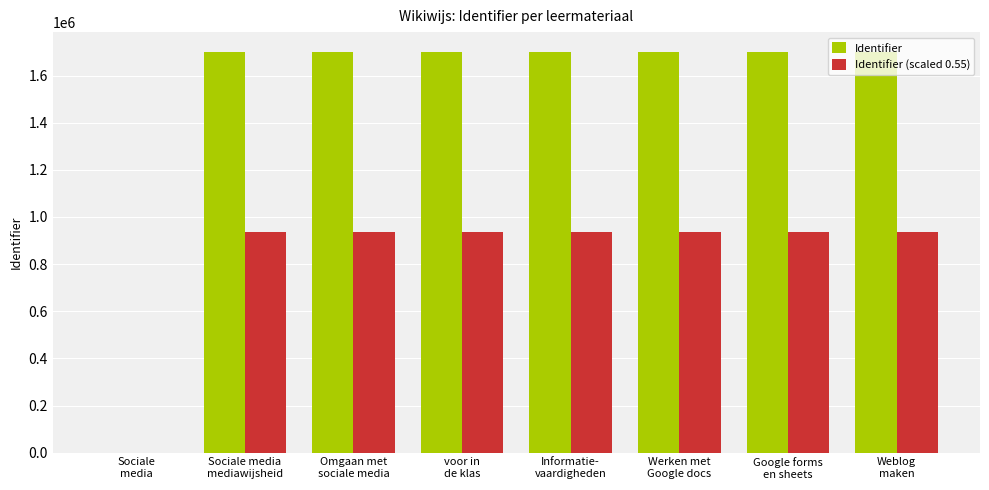

Which series has the largest total across all categories?

Identifier